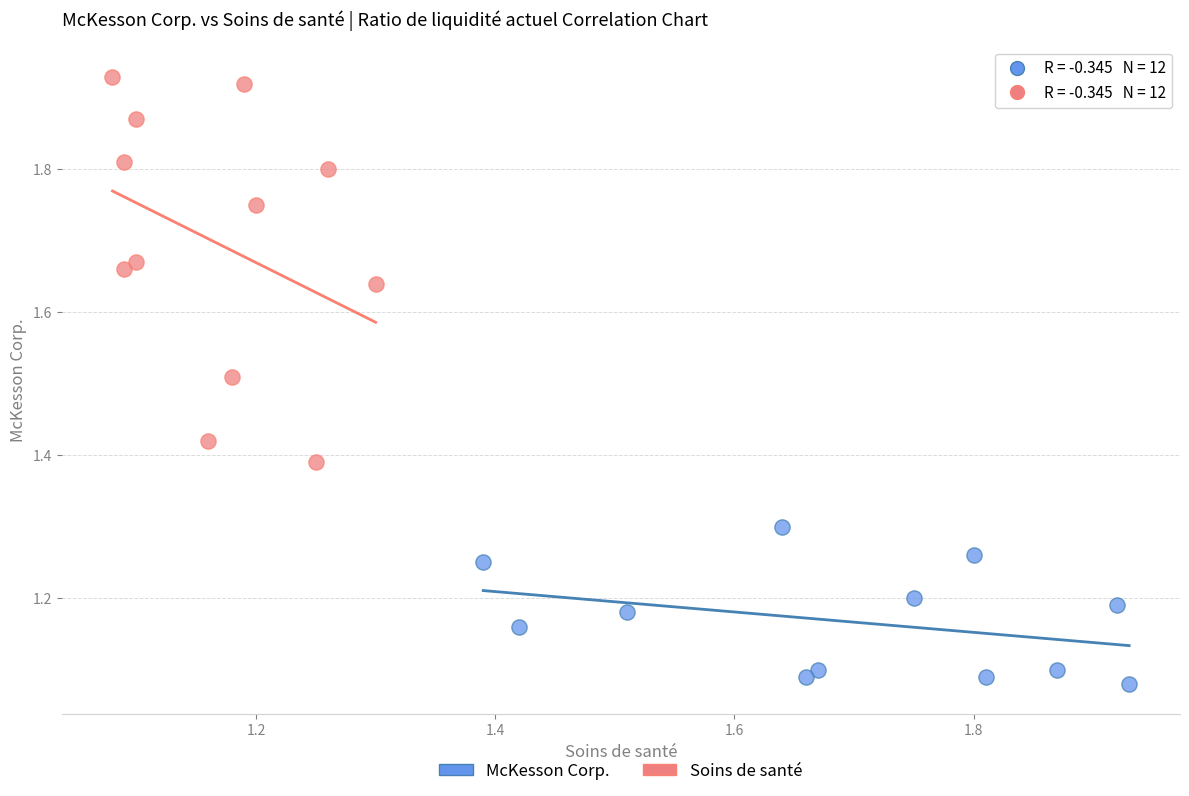

Which series has the largest Y range (max minus min)?

Soins de santé